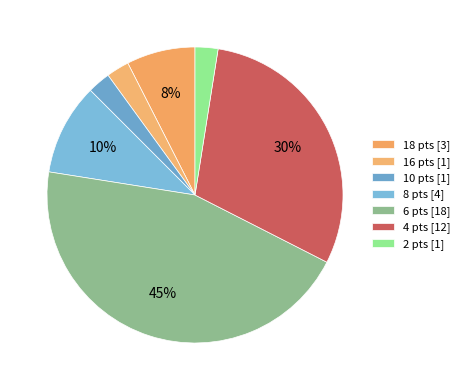

Which category has the biggest portion of the pie?

6 Points